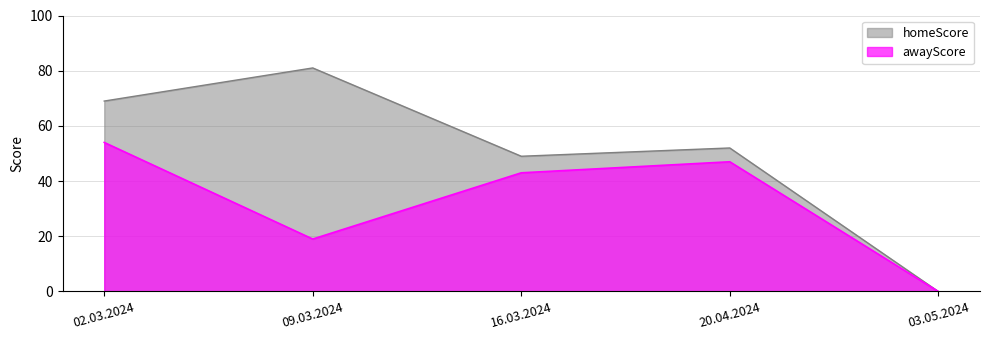

Reading left to right, extract all data points from this chart.

homeScore: 69	81	49	52	0
awayScore: 54	19	43	47	0